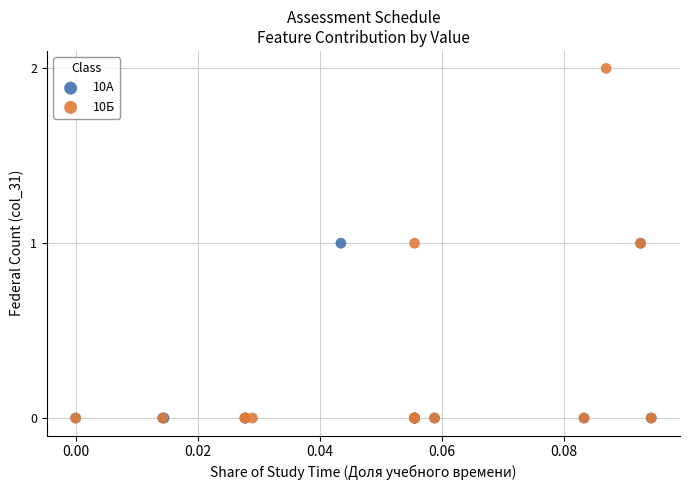

Which series contains the highest Y value?

10Б